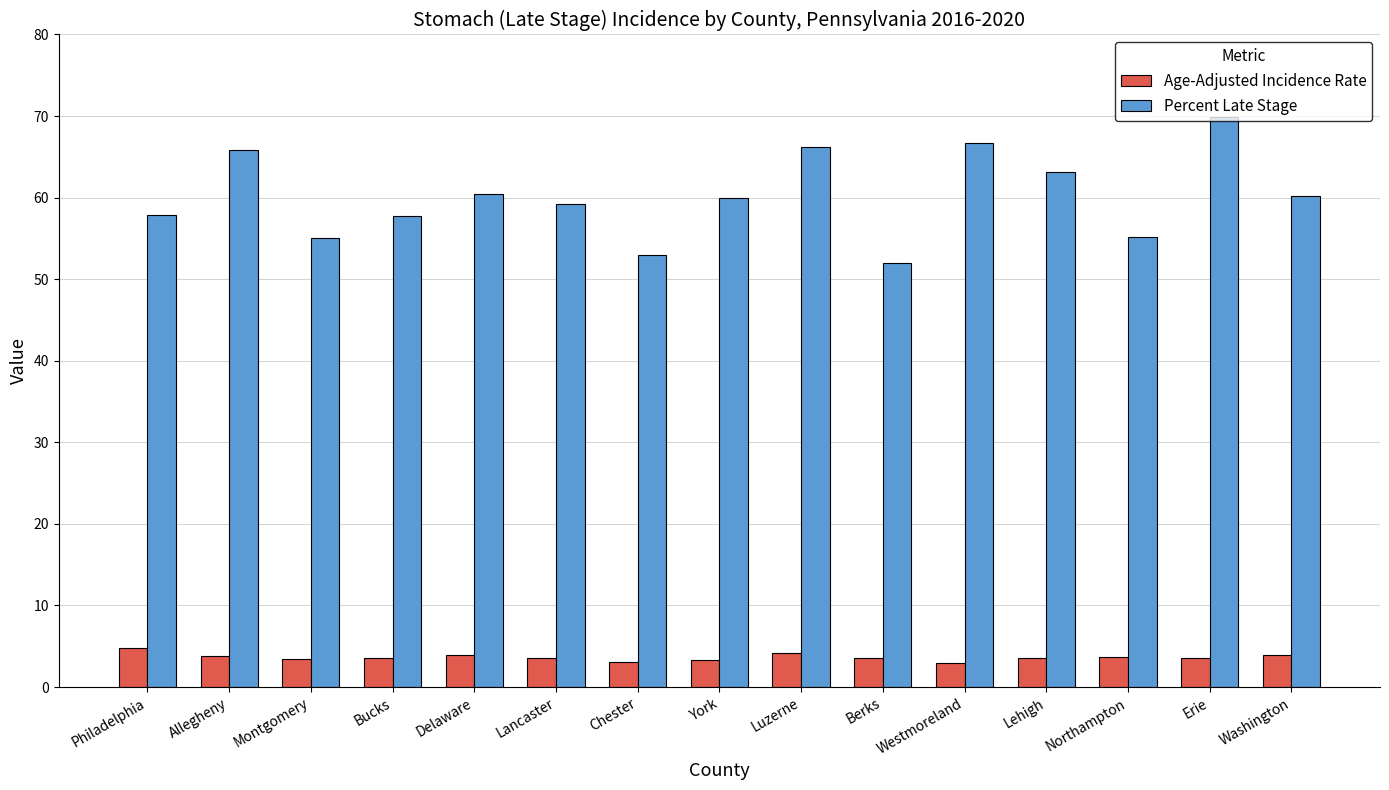

Is it true that Percent Late Stage equals 21.0 at Allegheny?

False